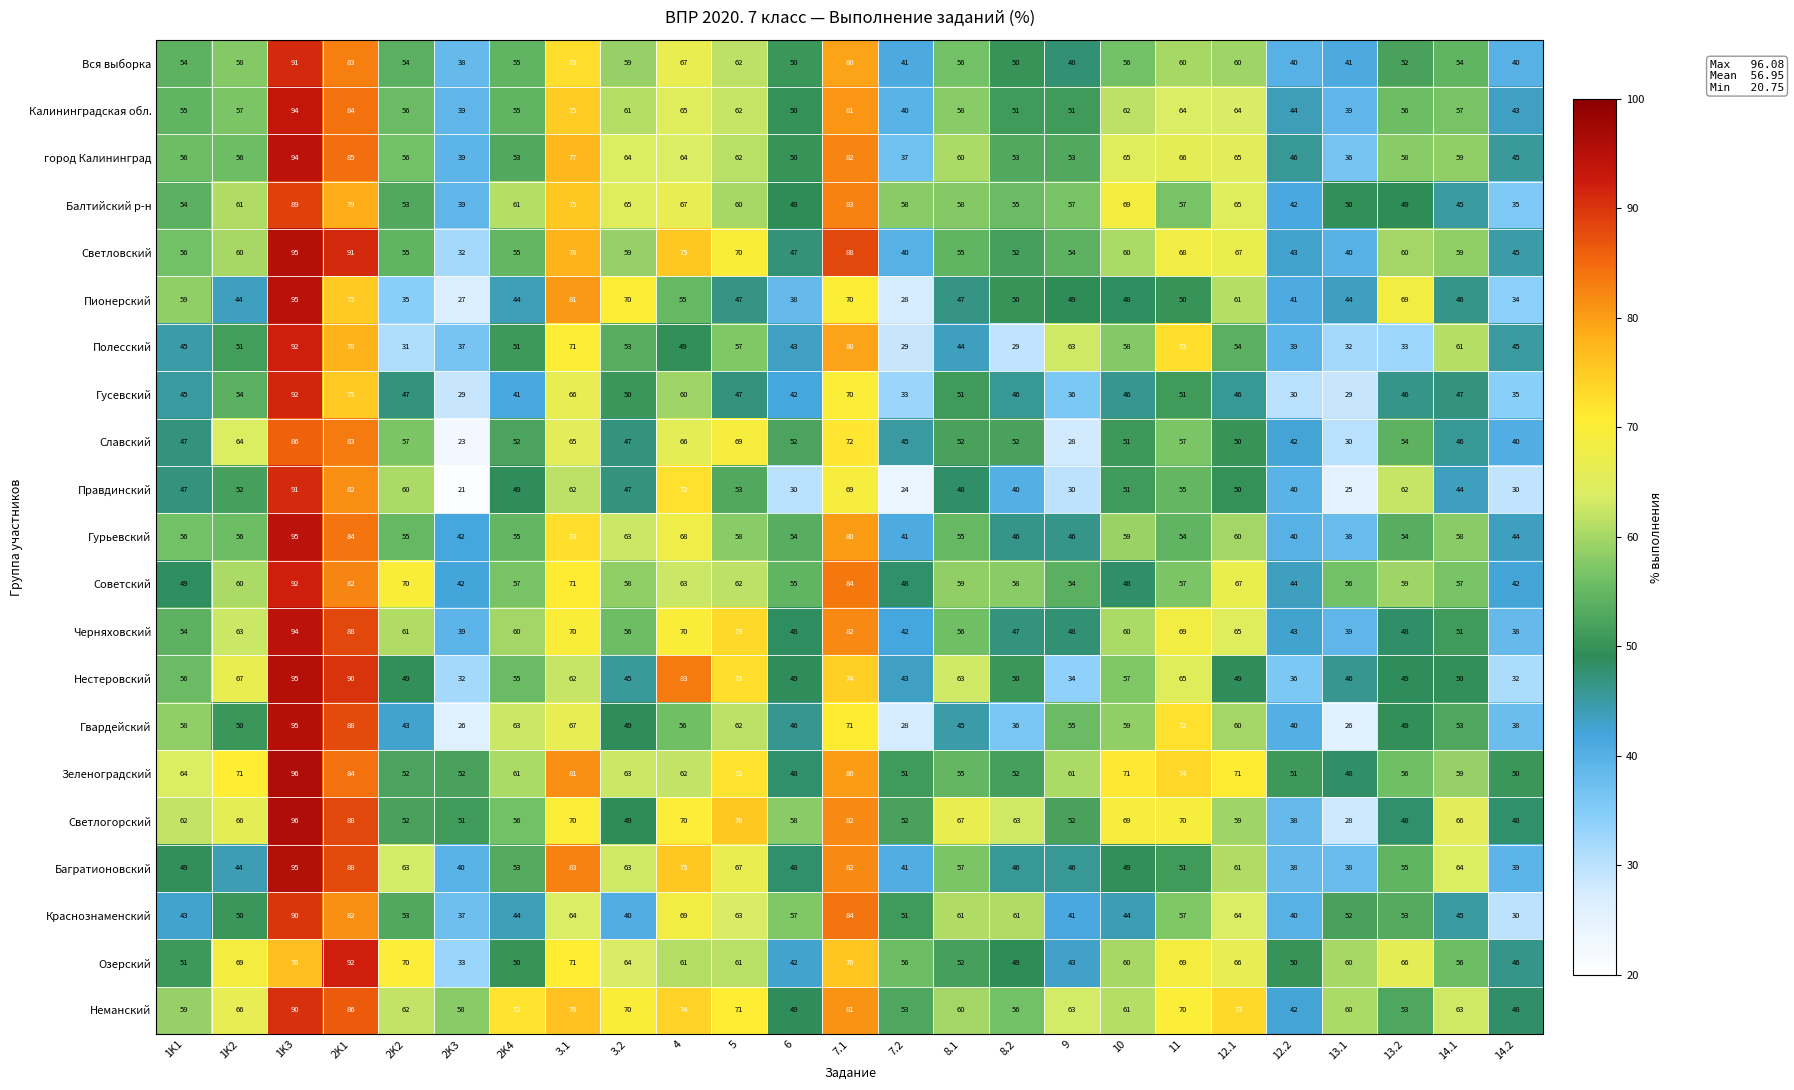

What is the sum of the Зеленоградский values at 6 and 8.1?

103